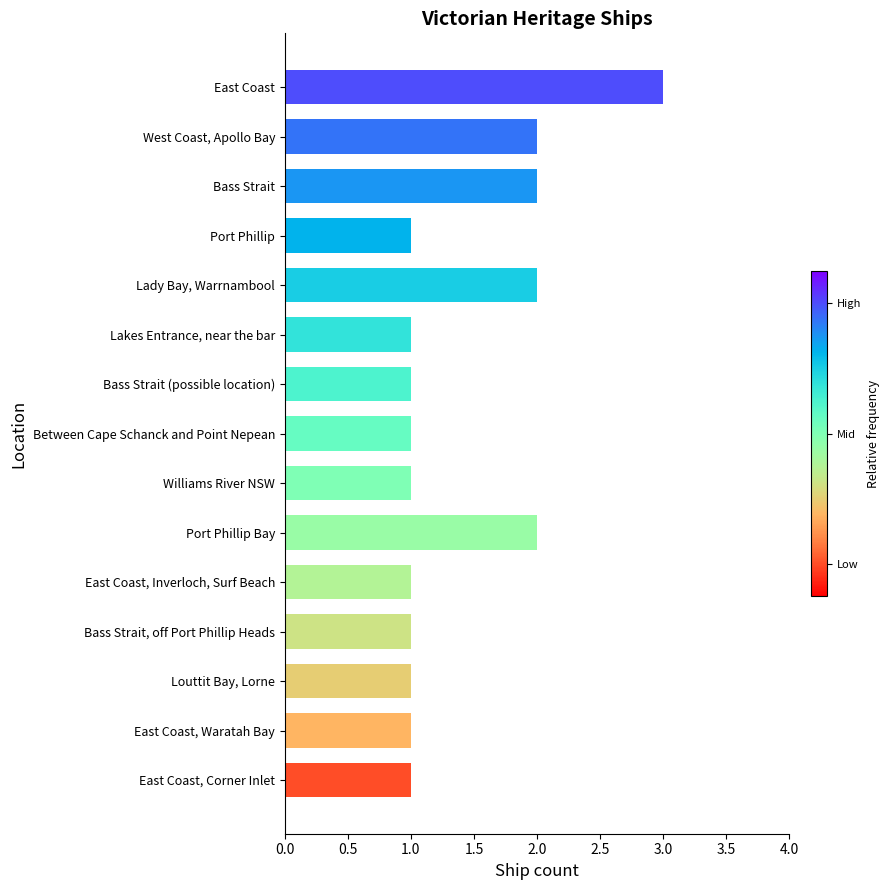

What is the label of the 12th bar from the top?

Bass Strait, off Port Phillip Heads